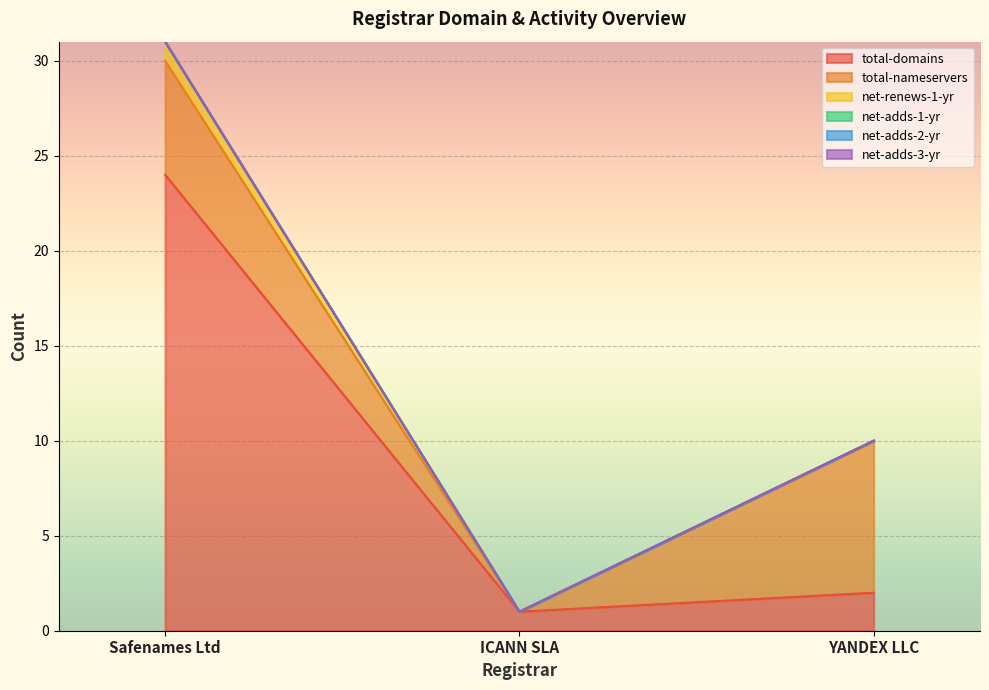

Which category has the highest value across all series?

Safenames Ltd